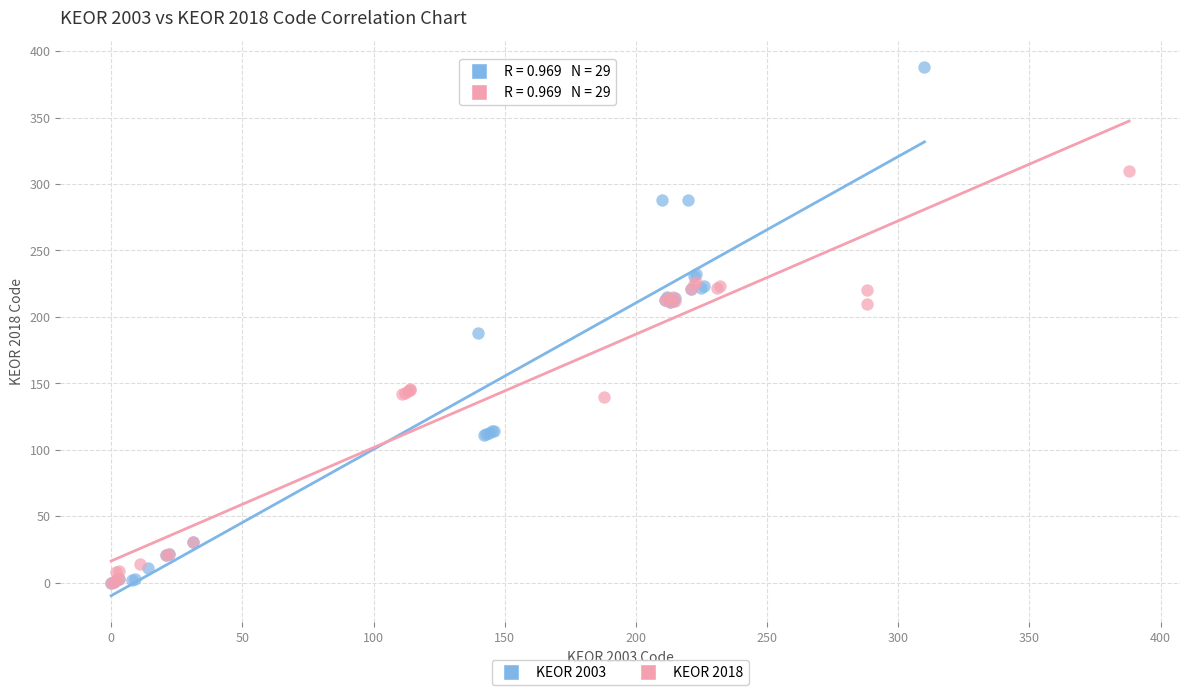

Which series reaches the maximum Y coordinate?

KEOR 2003